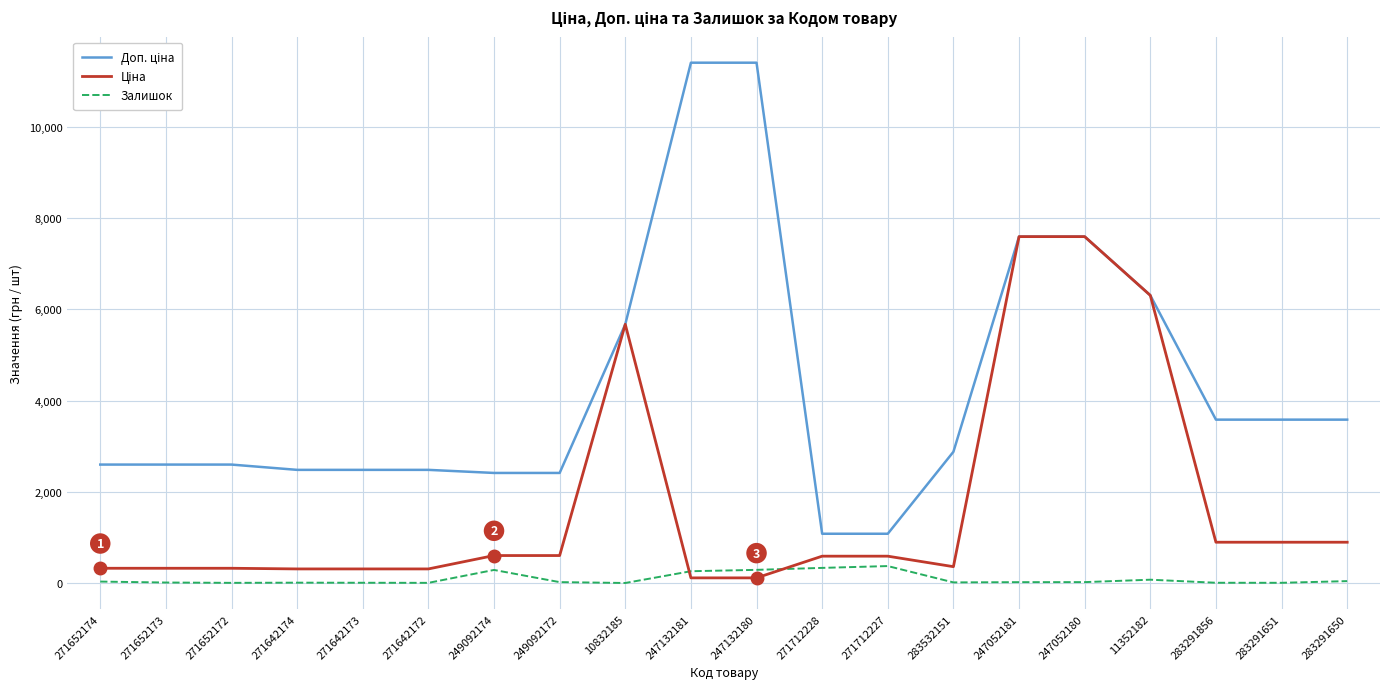

True or false: Залишок has a value of 9.0 at 271642174.

True